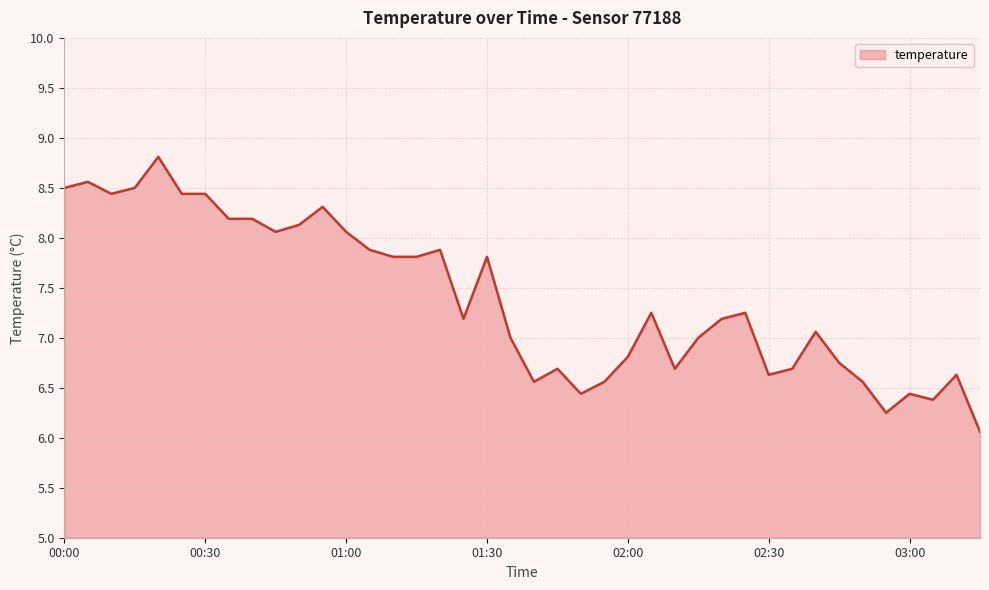

What is the greatest value displayed?

8.8